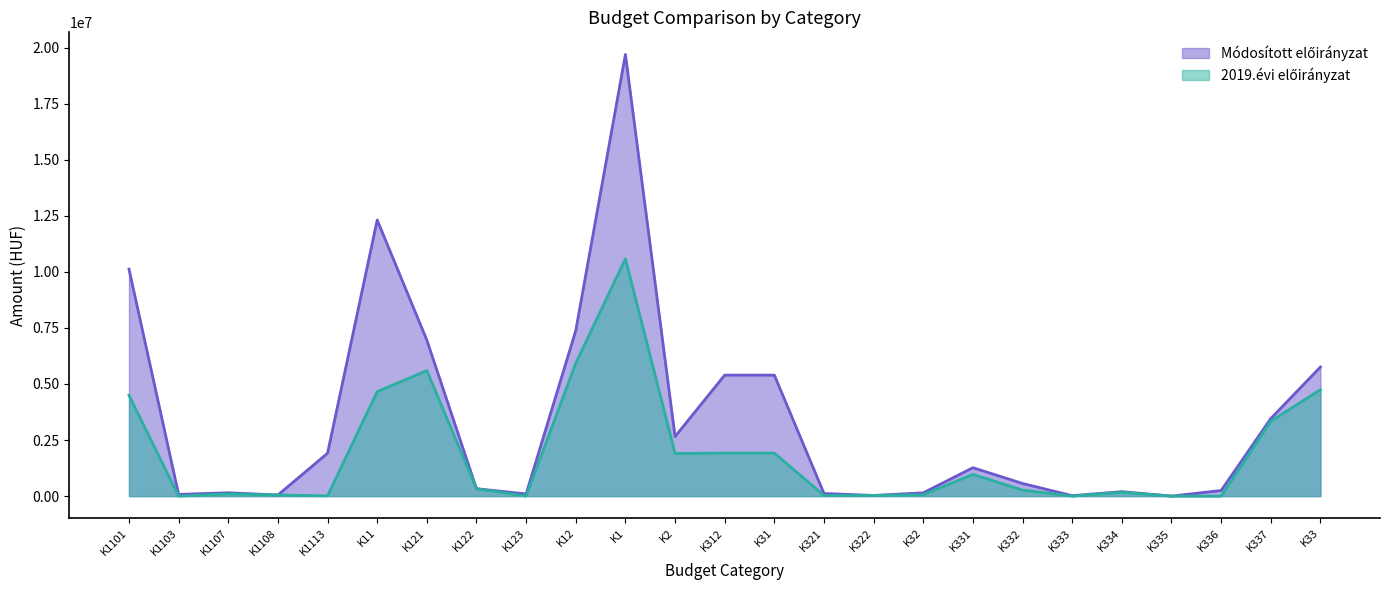

Read the Módosított előirányzat value at K331.

1267540